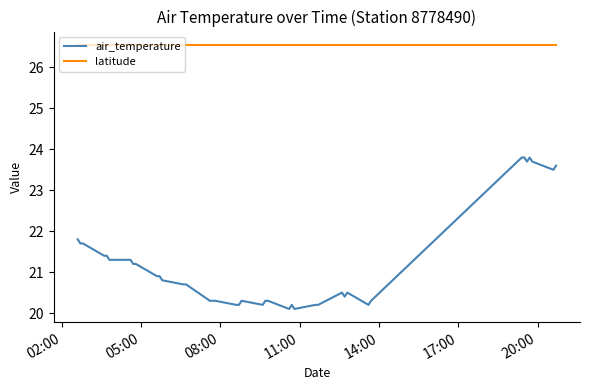

True or false: latitude and air_temperature cross at least once.

False